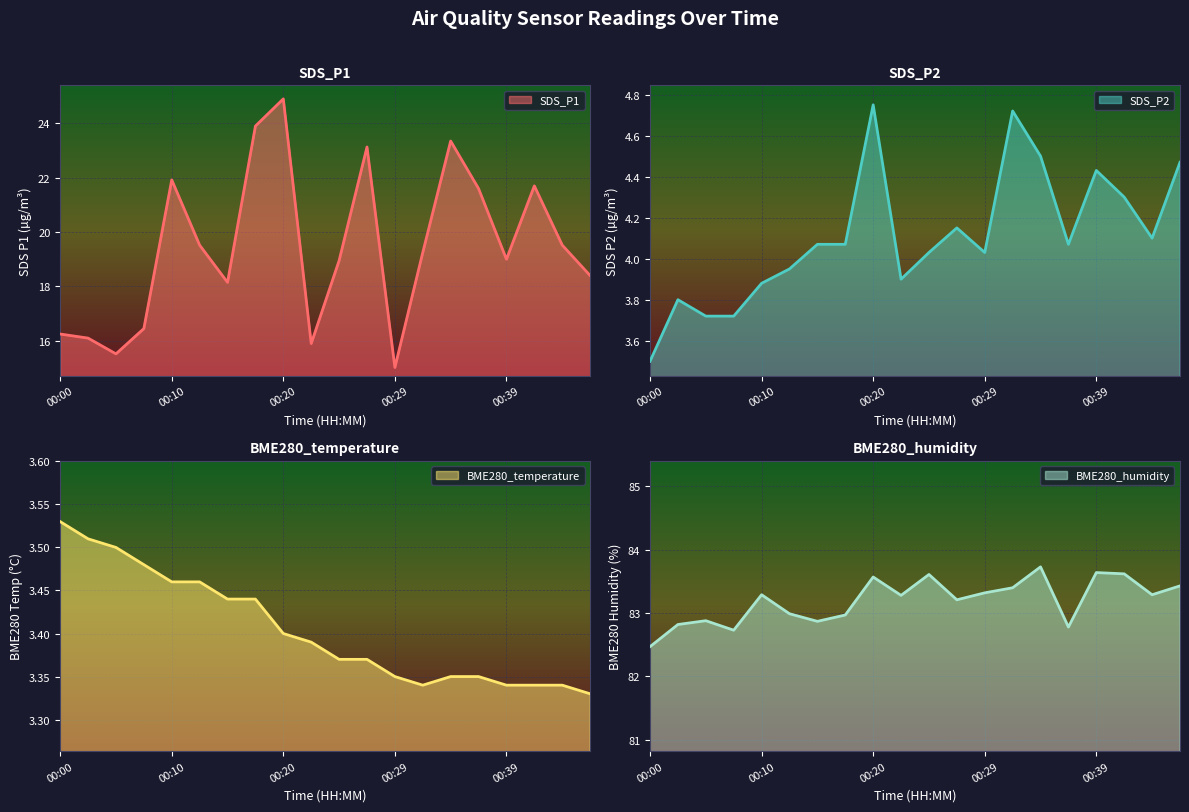

Between 00:10 and 00:37, which series saw the biggest shift?

BME280_humidity